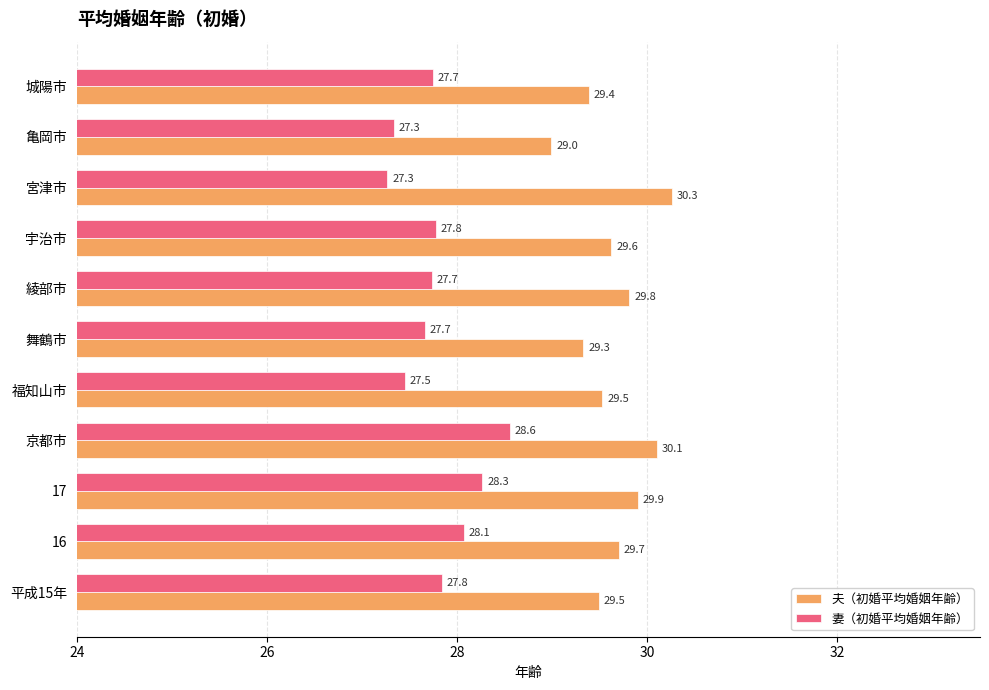

What is the greatest value displayed?

30.3